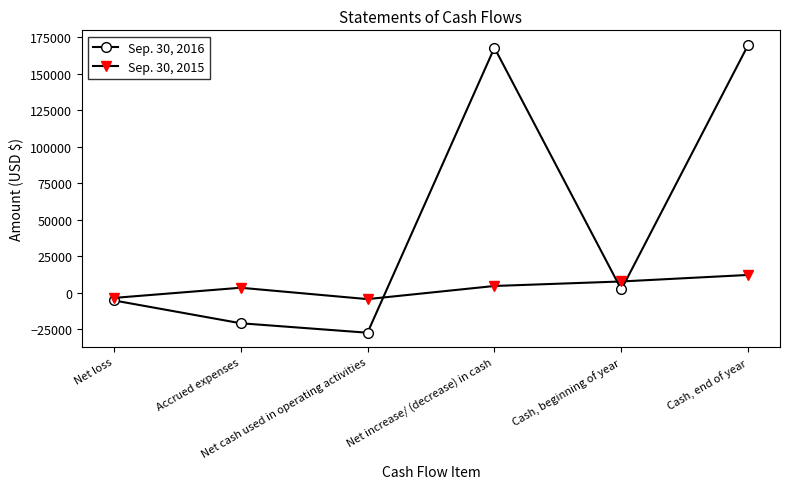

Count the number of data series in this chart.

2